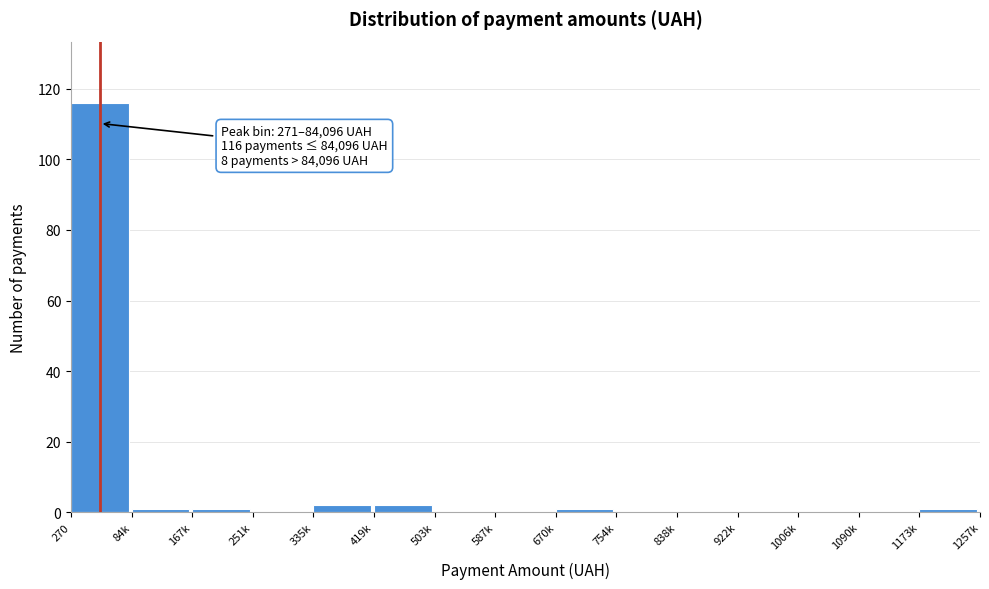

Reading left to right, extract all data points from this chart.

270=116	84k=1	167k=1	251k=0	335k=2	419k=2	503k=0	587k=0	670k=1	754k=0	838k=0	922k=0	1006k=0	1090k=0	1173k=1